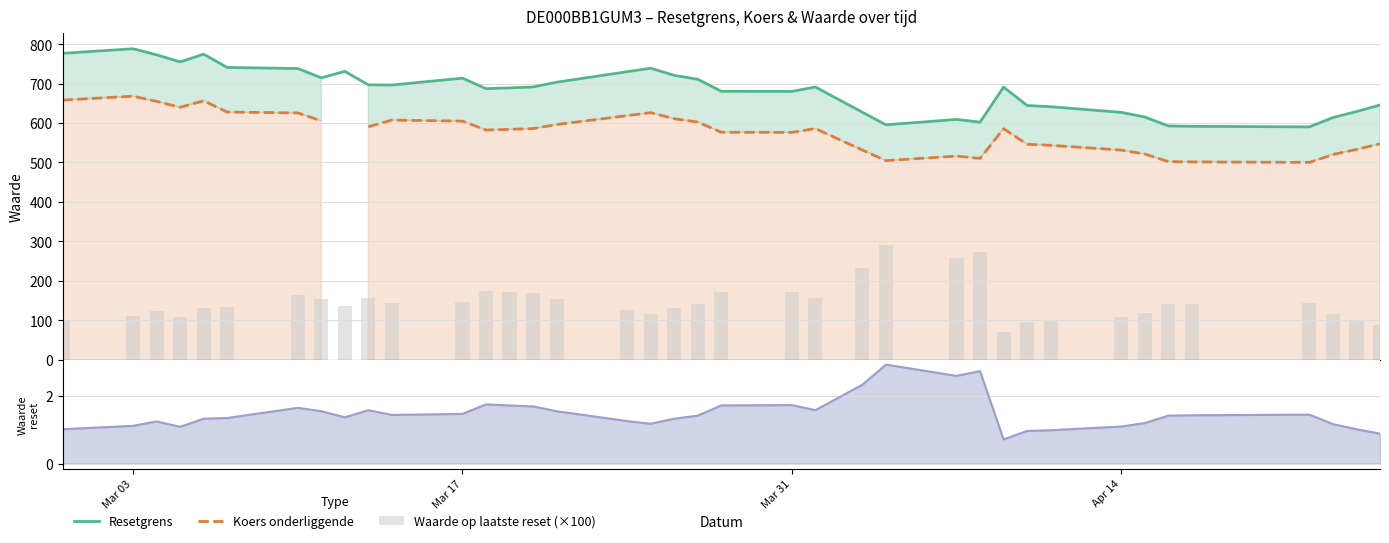

Which series has the largest range (max minus min)?

Waarde op laatste reset (×100)